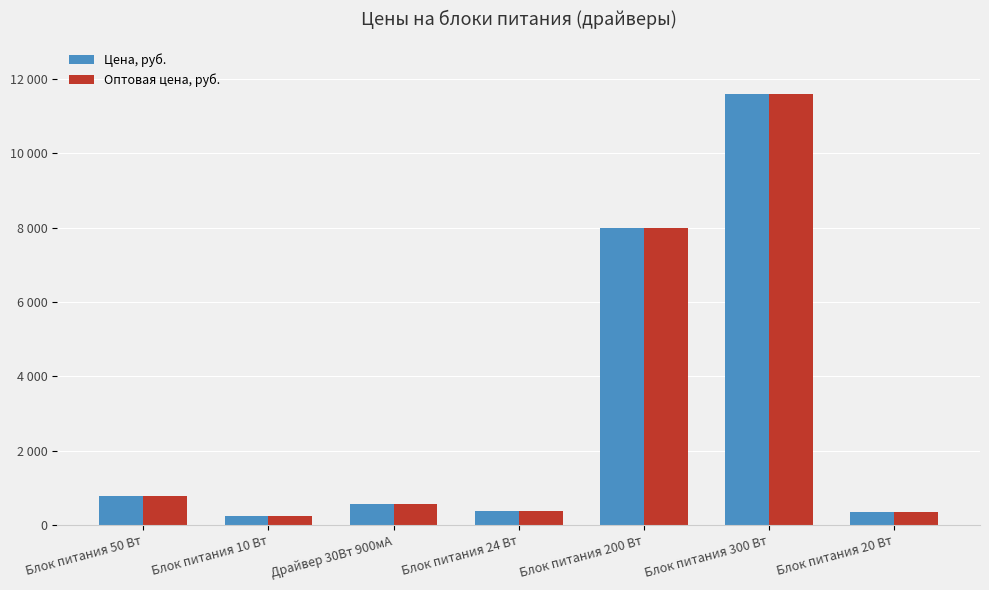

Which category has the highest value across all series?

Блок питания 300 Вт